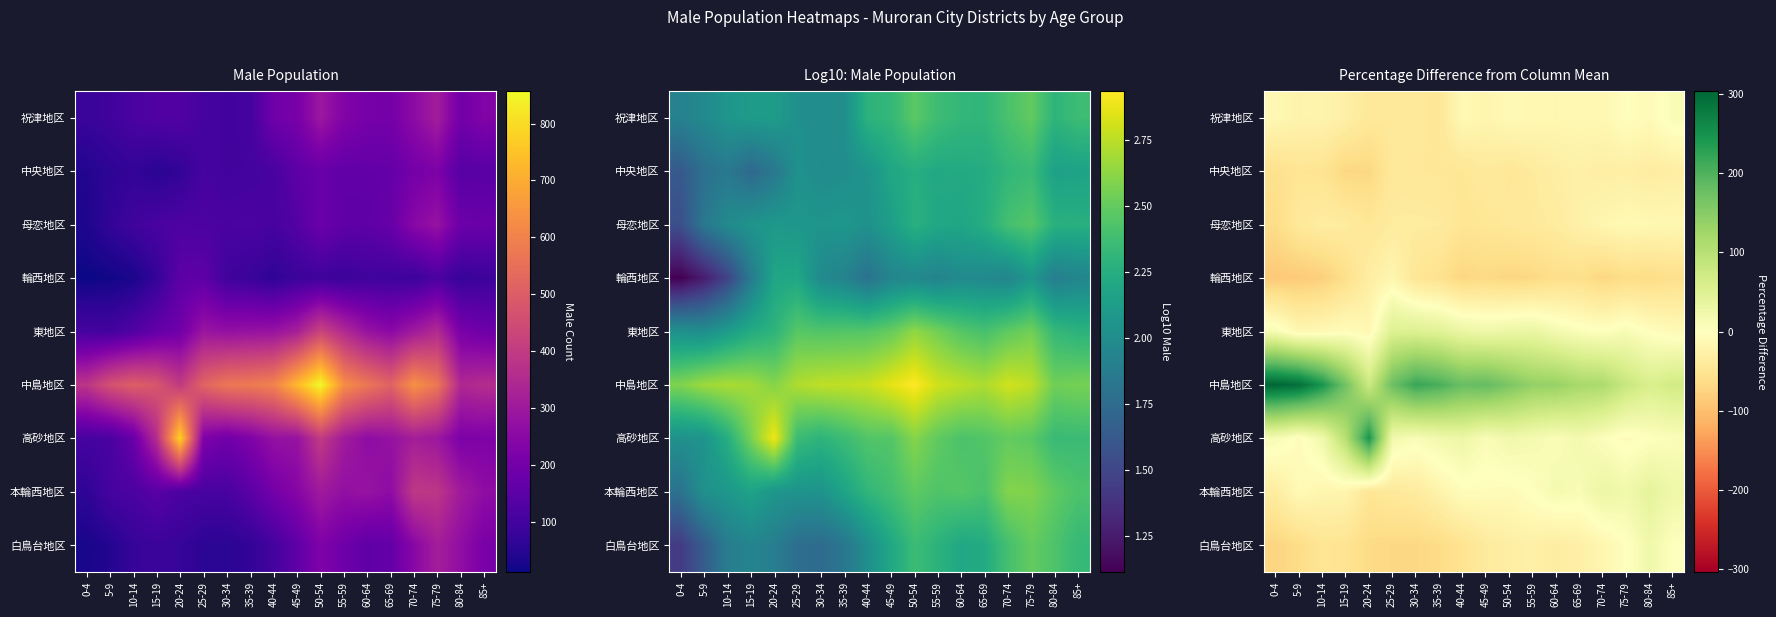

Count the number of categories in the chart.

18